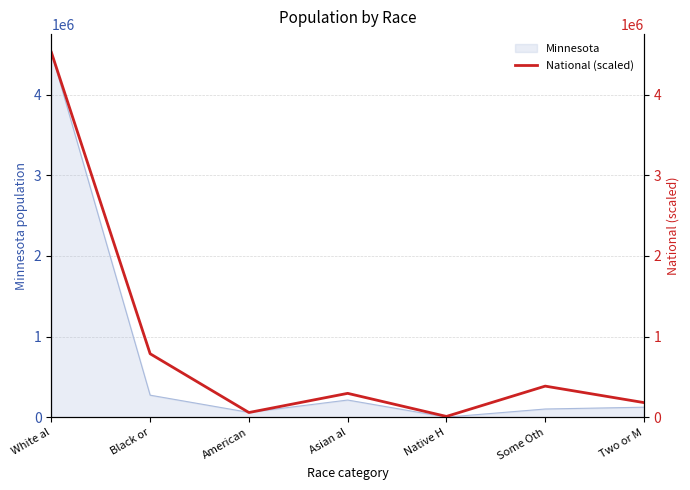

Is it true that Minnesota equals 114390 at Black or?

False